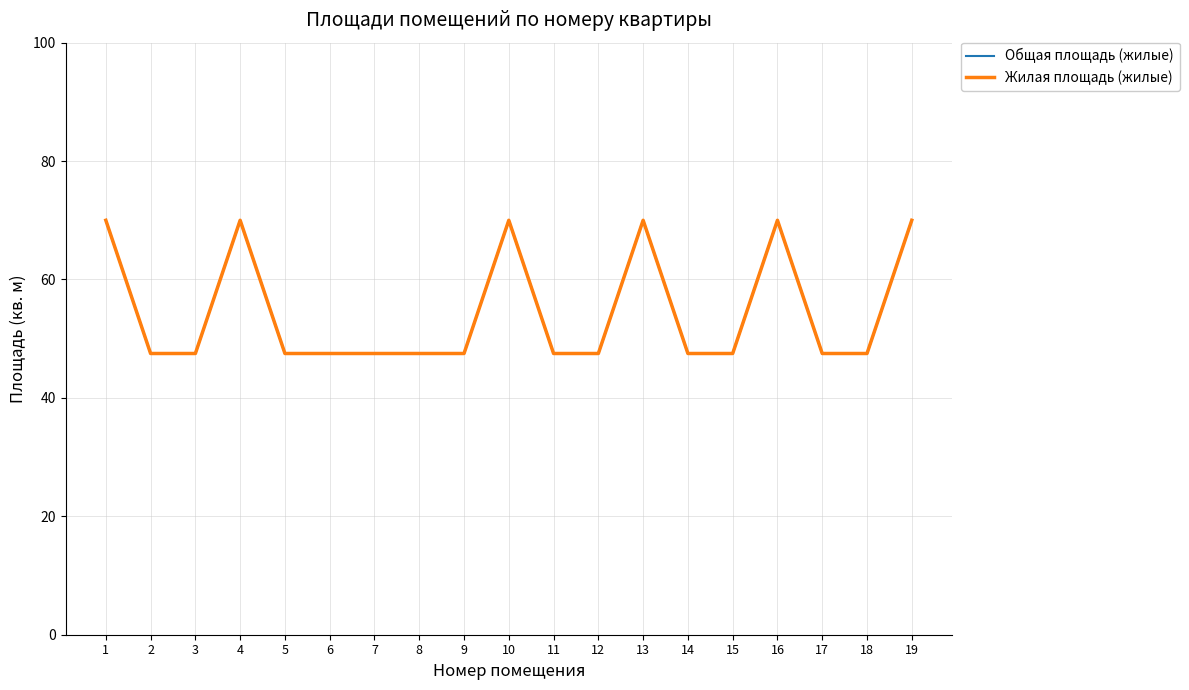

How many interior local peaks does the Жилая площадь (жилые) series have?

4